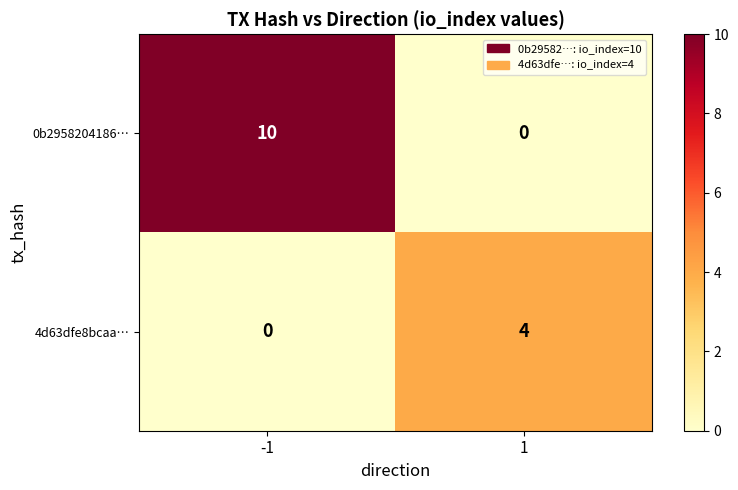

At which category is the sum across all series the highest?

-1